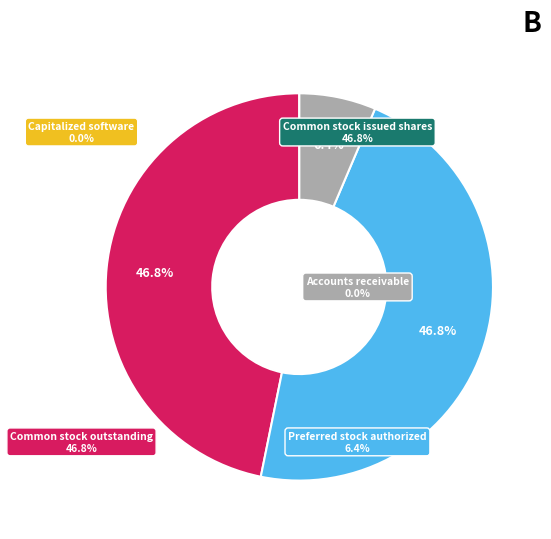

Is there any slice that represents more than half of the pie?

No